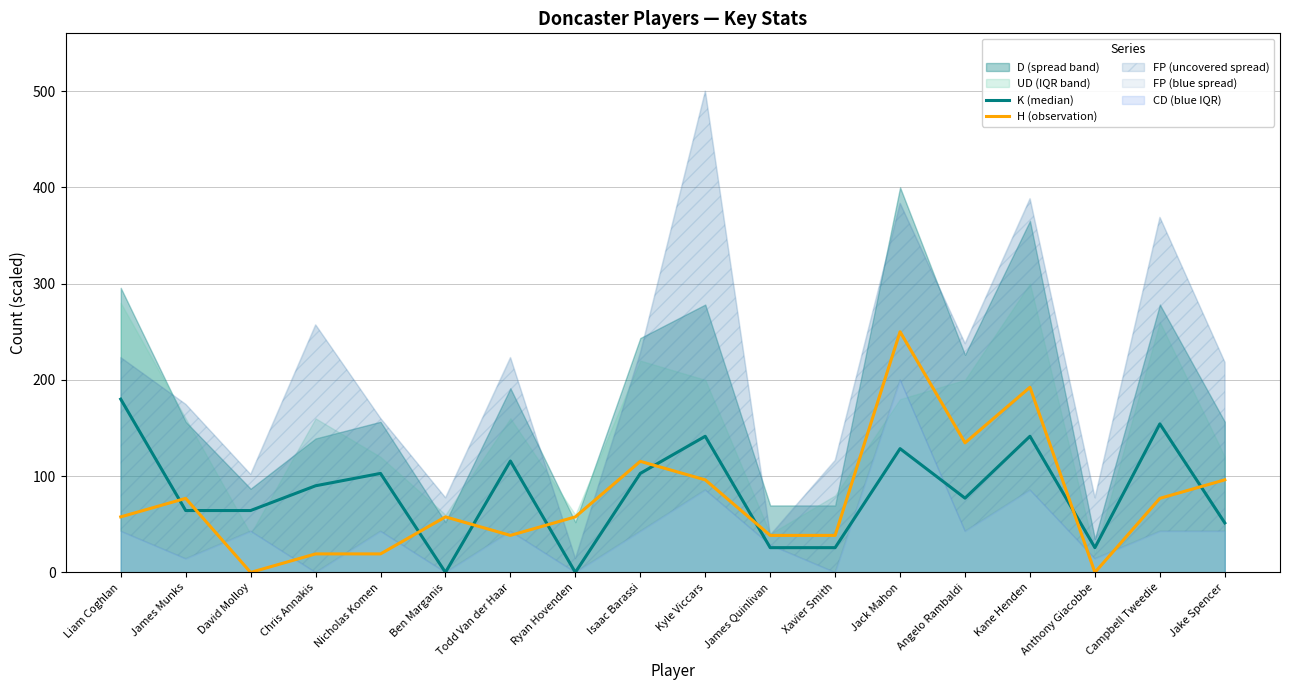

Where do K (median) and H (observation) first cross each other?

Liam Coghlan and James Munks